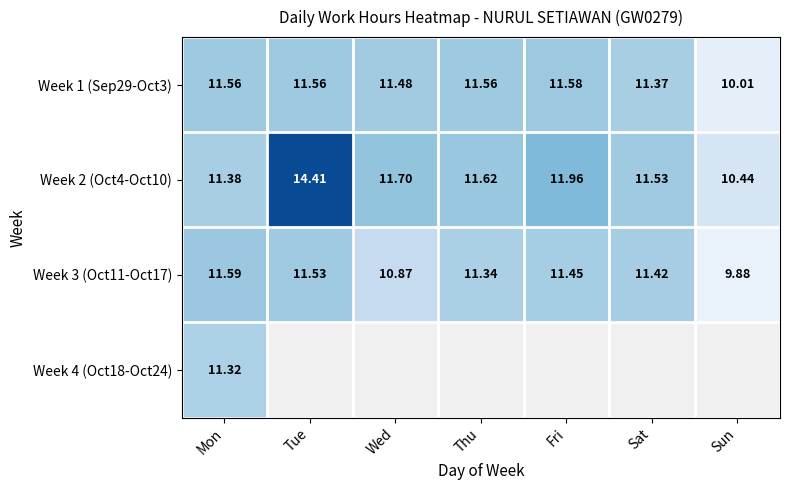

True or false: Week 1 (Sep29-Oct3) has a value of 11.4 at Sat.

True